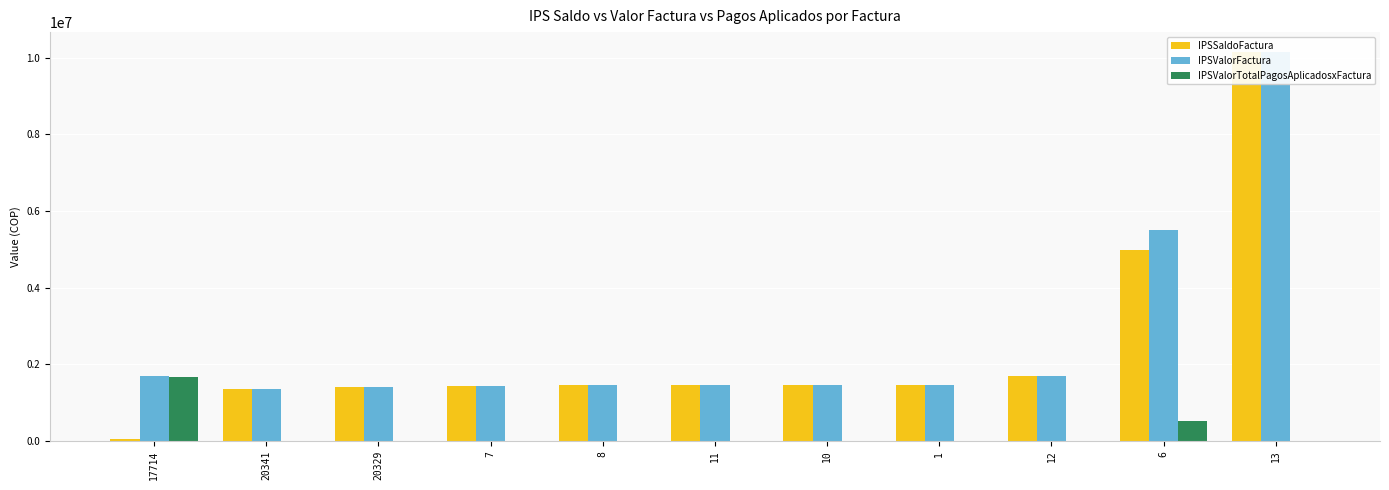

What is the sum of all IPSValorTotalPagosAplicadosxFactura values?

2181679